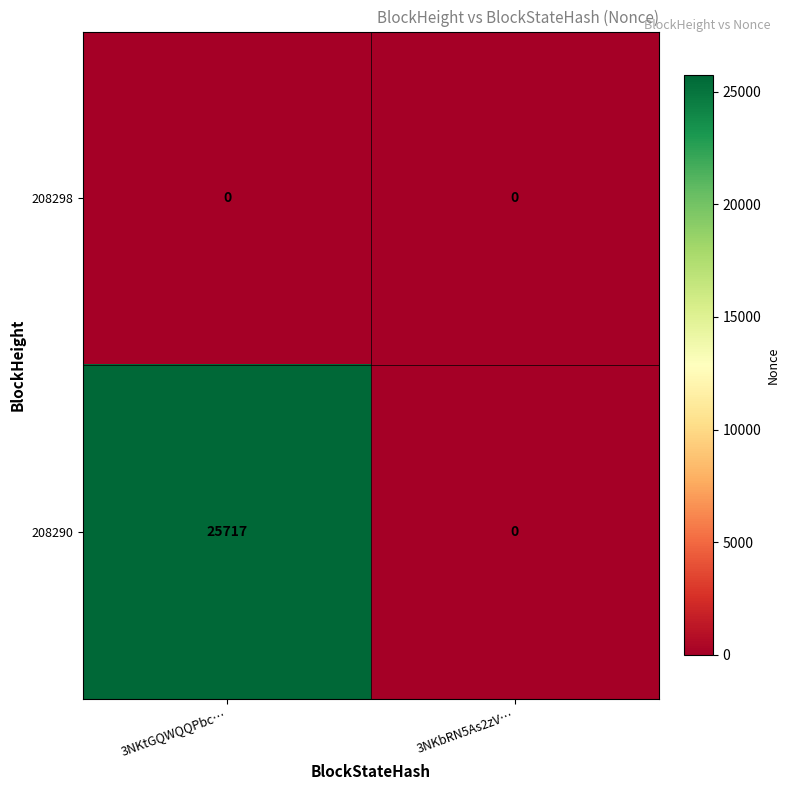

Which label corresponds to the largest value in the chart?

3NKtGQWQQPbc…